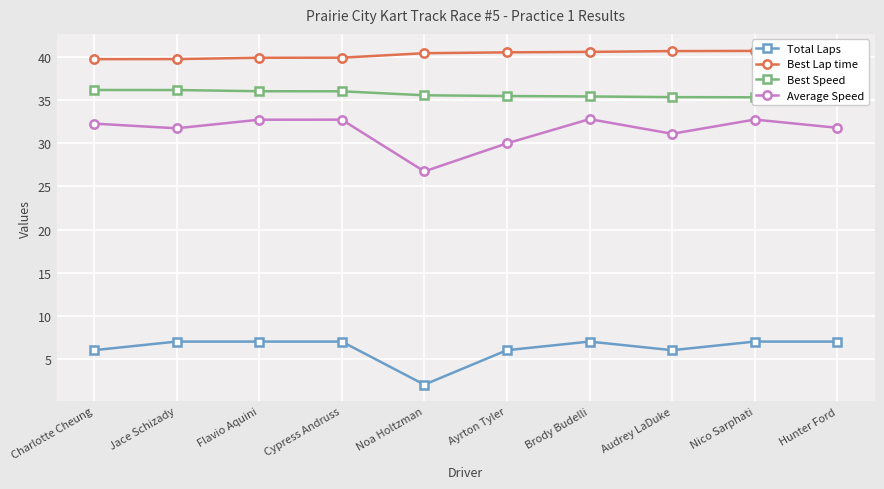

Does the chart display data point markers on the line(s)?

Yes